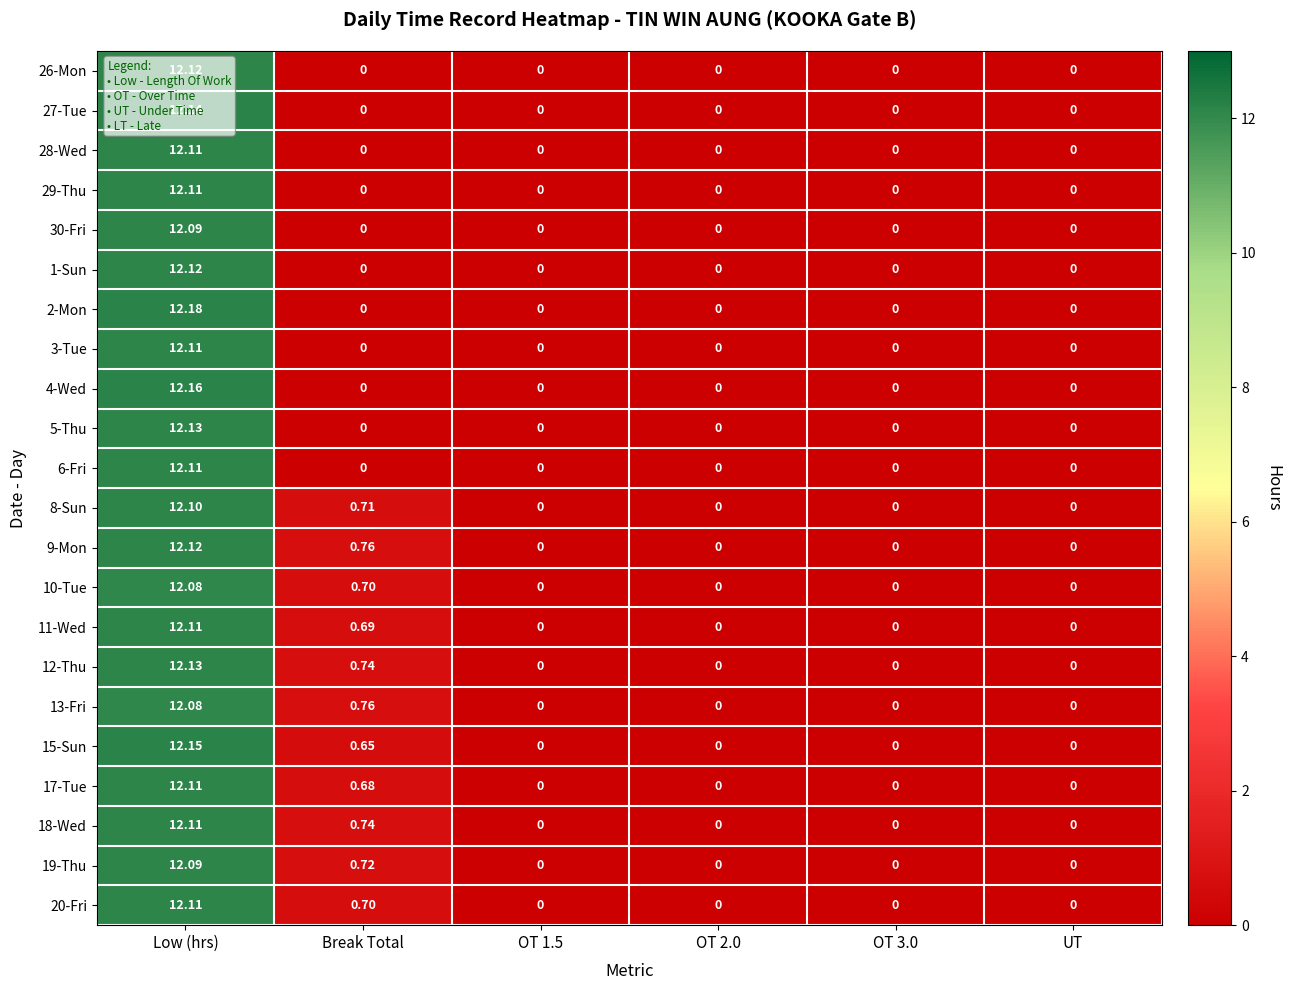

Which category has the highest value in the 2-Mon series?

Low (hrs)